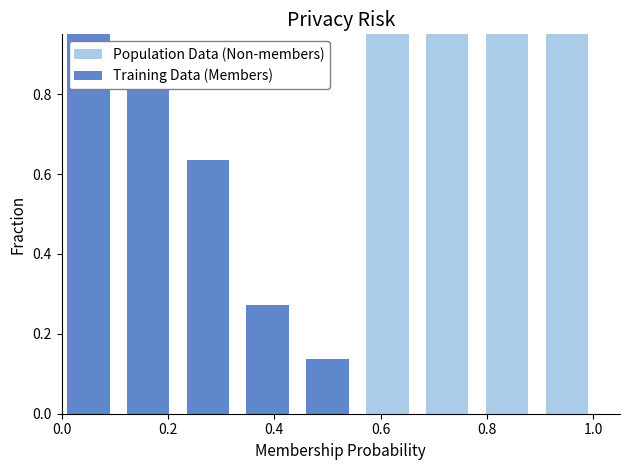

What is the sum of the Training Data (Members) values at 0.6 and 0.4?

0.3